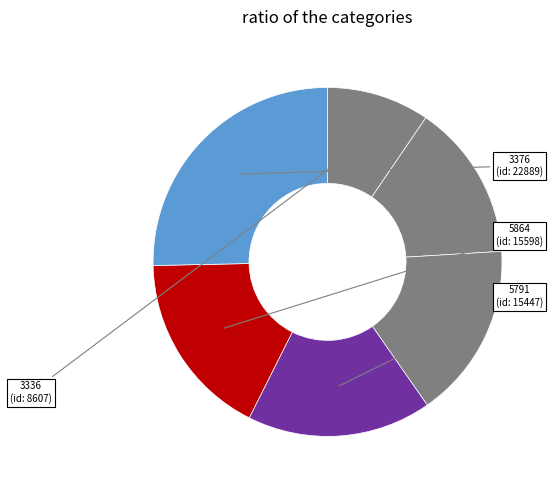

To the nearest percent, what is the difference between the largest and smallest slice percentages?

16%